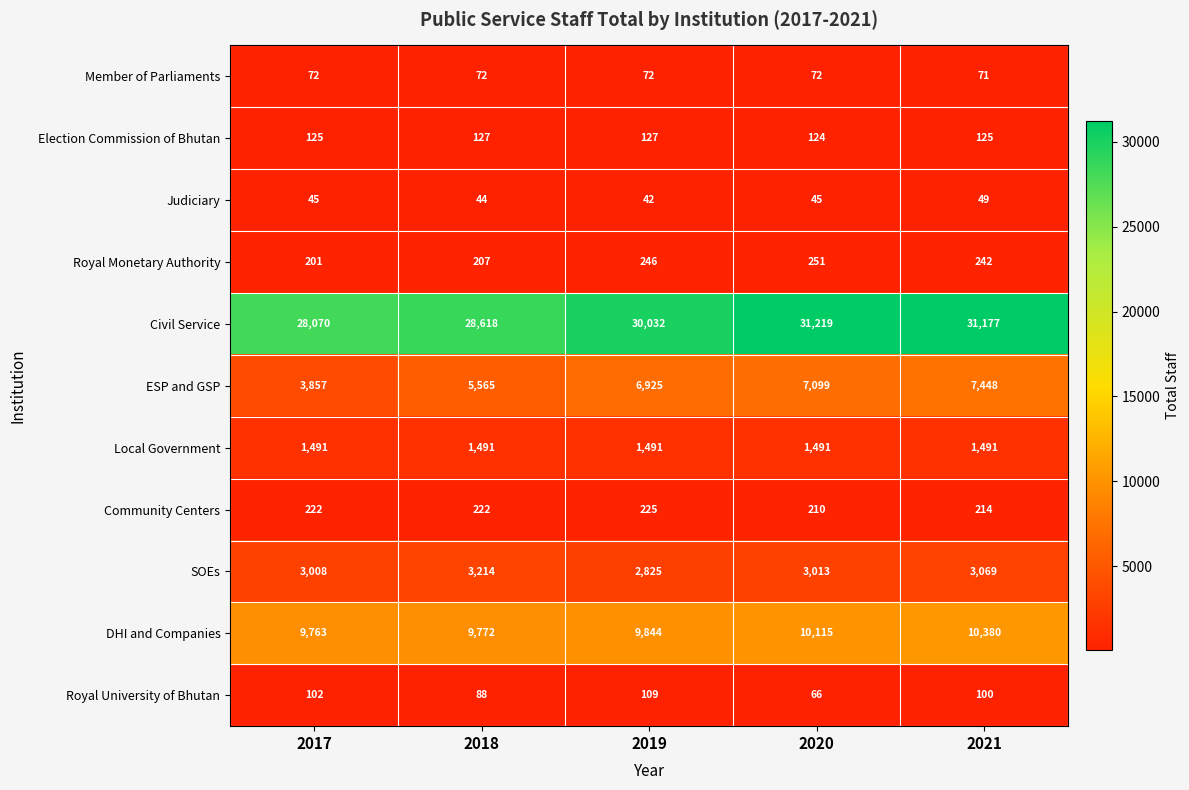

At which label does Royal University of Bhutan first exceed 100?

2017